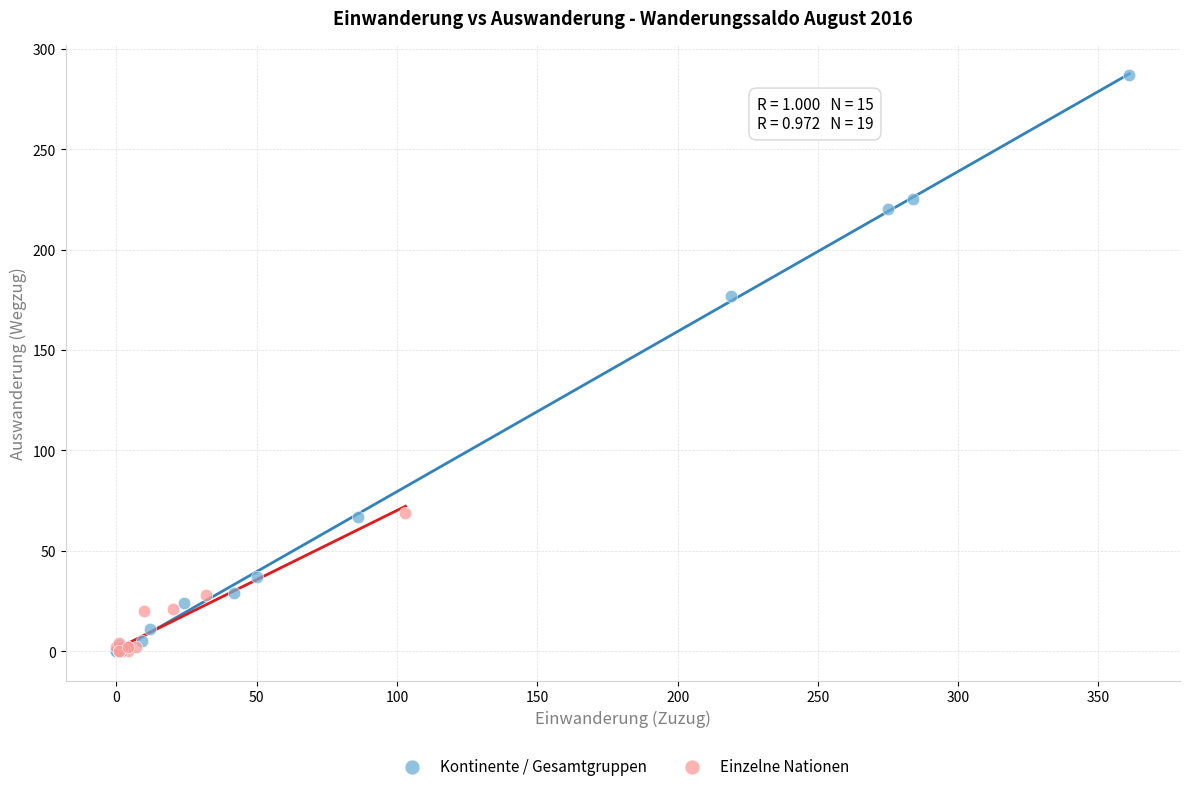

Which series reaches the maximum Y coordinate?

Kontinente / Gesamtgruppen